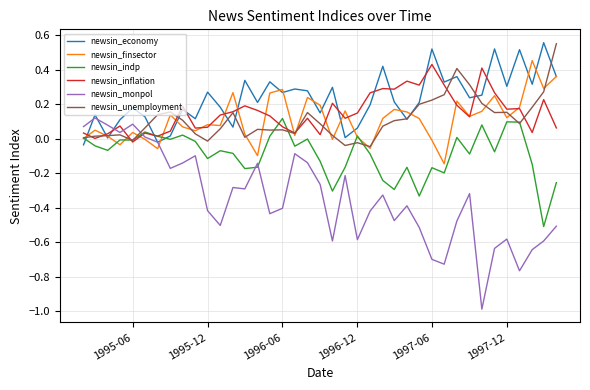

What is the smallest value displayed?

-1.0